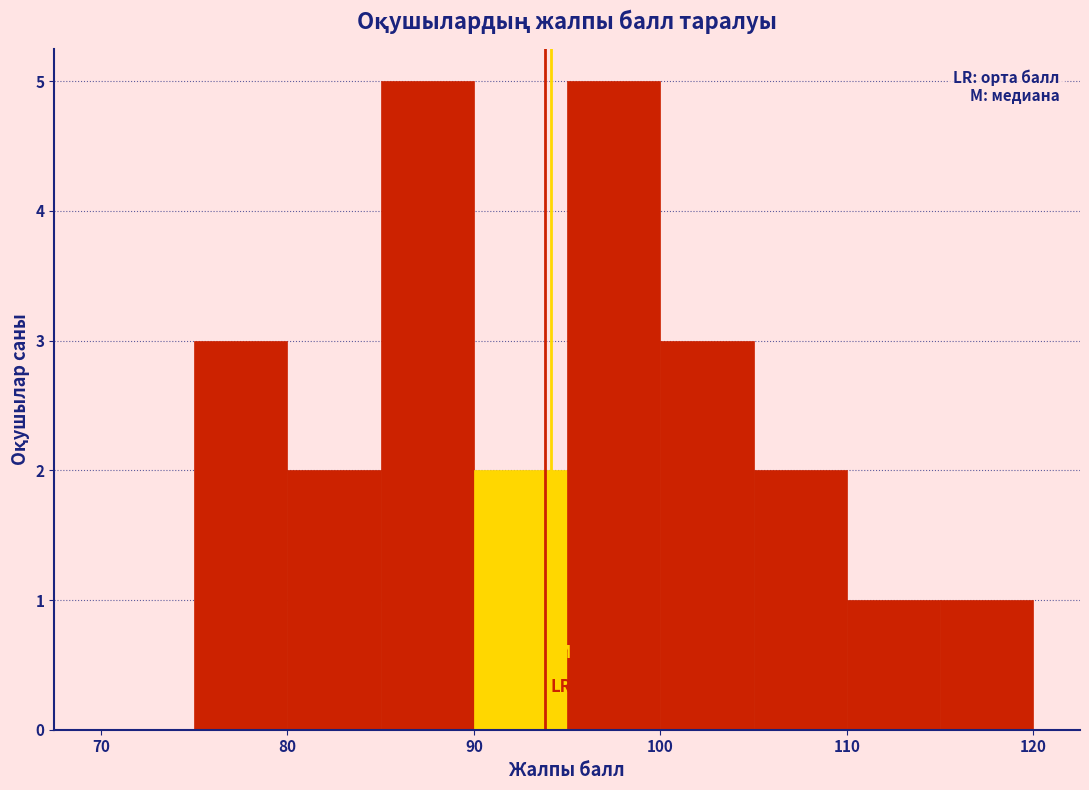

Reading left to right, transcribe this chart: for each bar, give the range it covers on the x-axis and its height. The values are not printed on the chart, so give them approximately, as read against the axis.

70 to 75: 0
75 to 80: 3
80 to 85: 2
85 to 90: 5
90 to 95: 2
95 to 100: 5
100 to 105: 3
105 to 110: 2
110 to 115: 1
115 to 120: 1